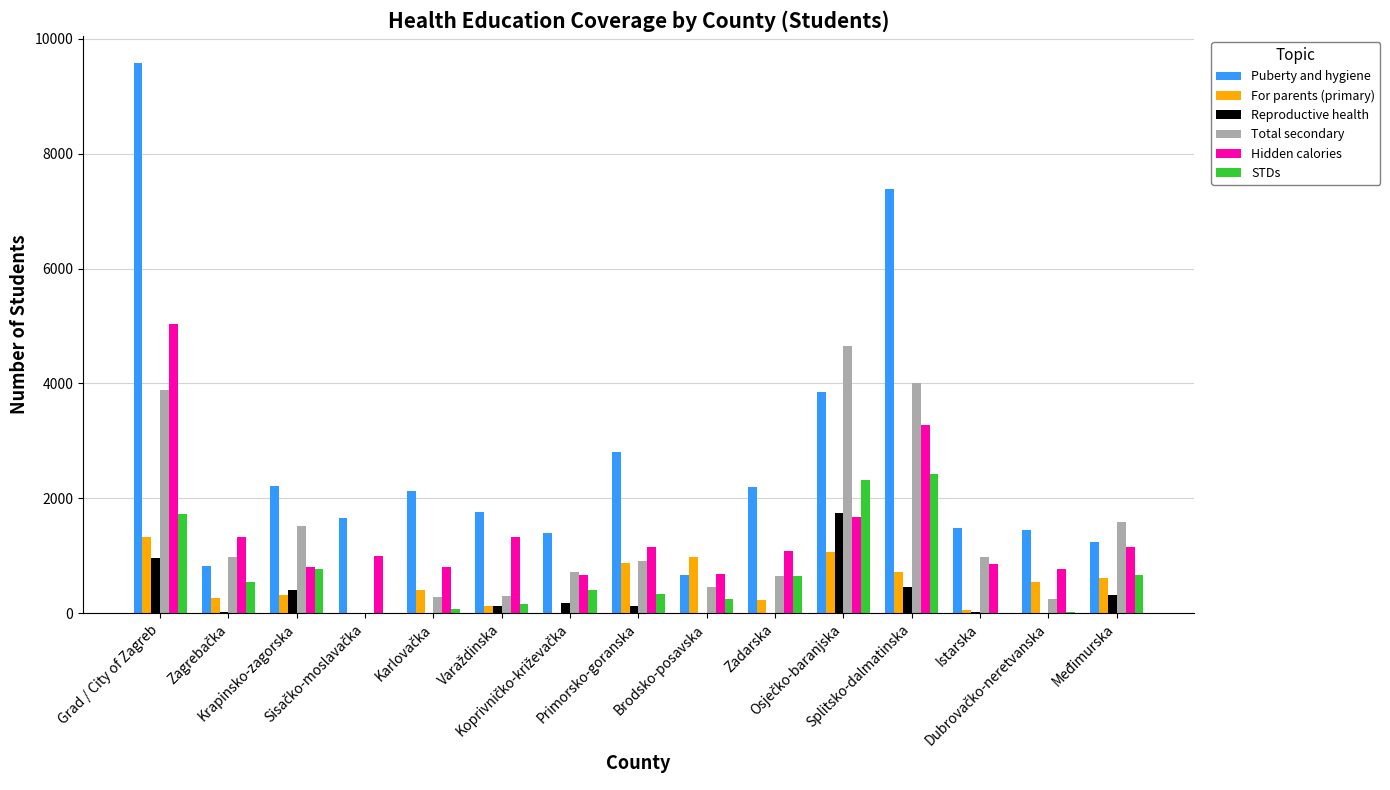

How many groups of bars are there?

15